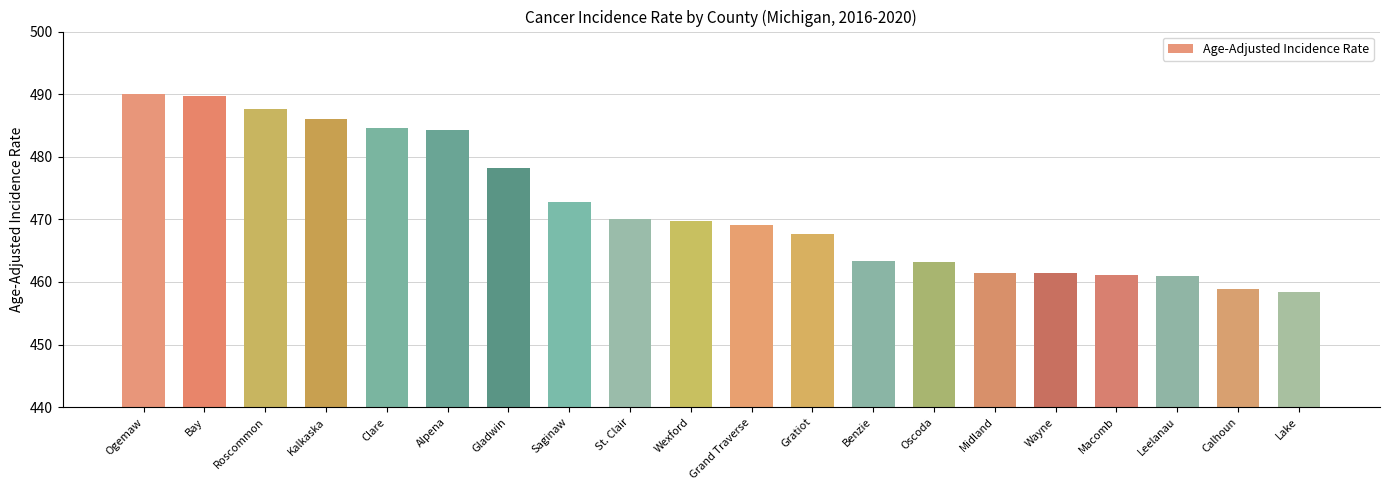

The value at St. Clair is 470.0. True or false?

True